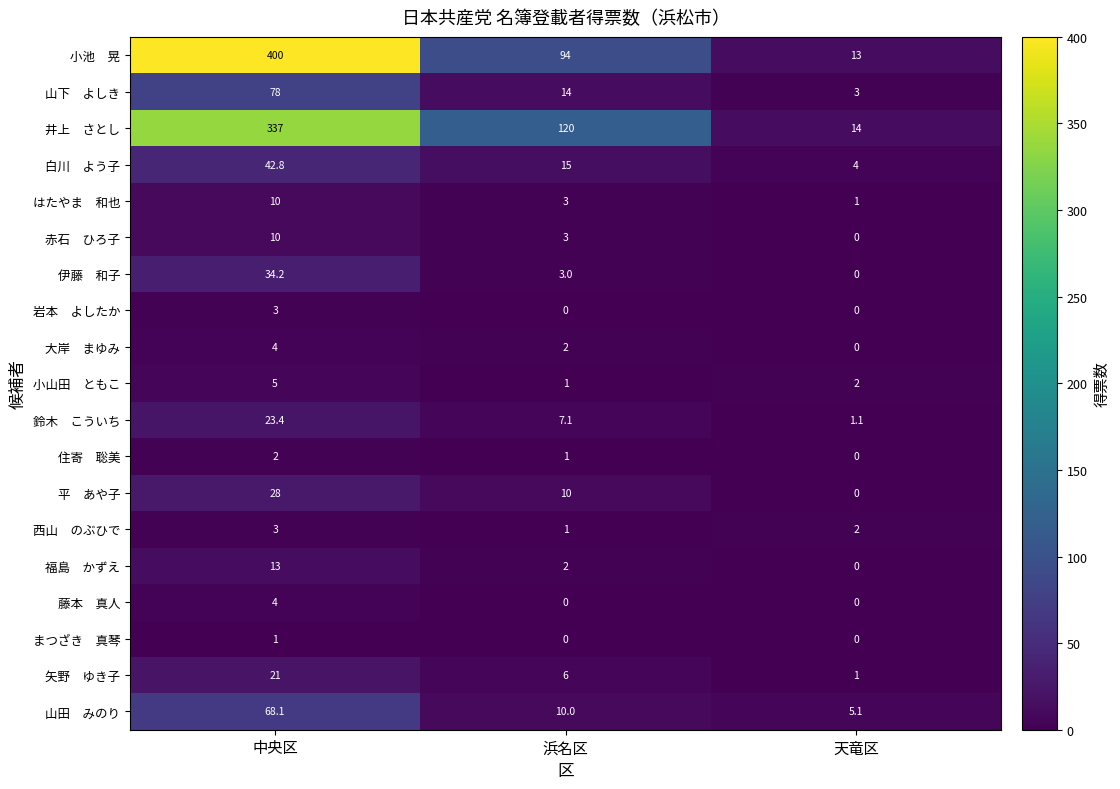

What is the spread (max minus min) of values at 中央区?

399.0